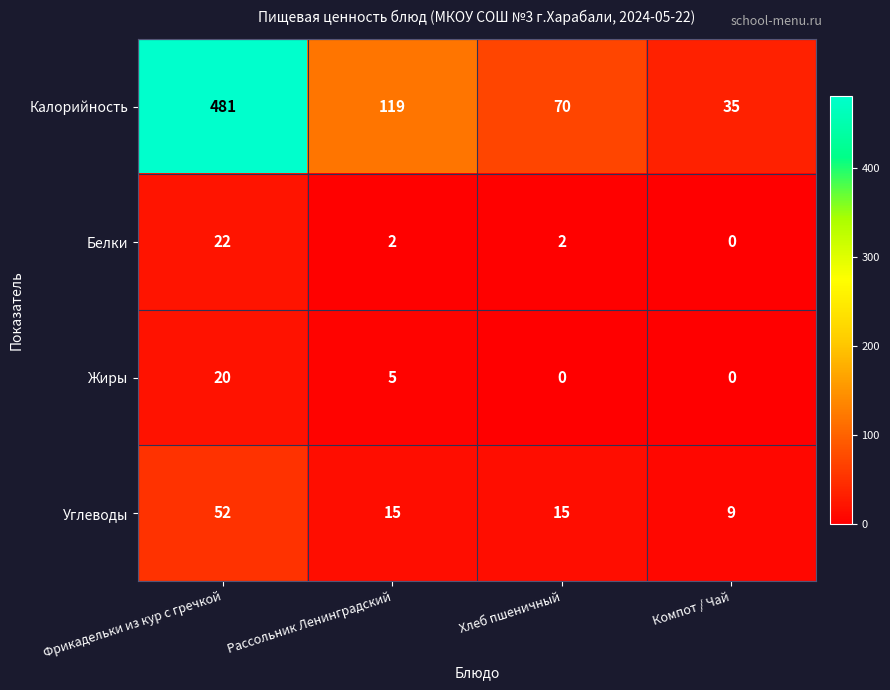

What is the difference between the highest and lowest values at Хлеб пшеничный?

70